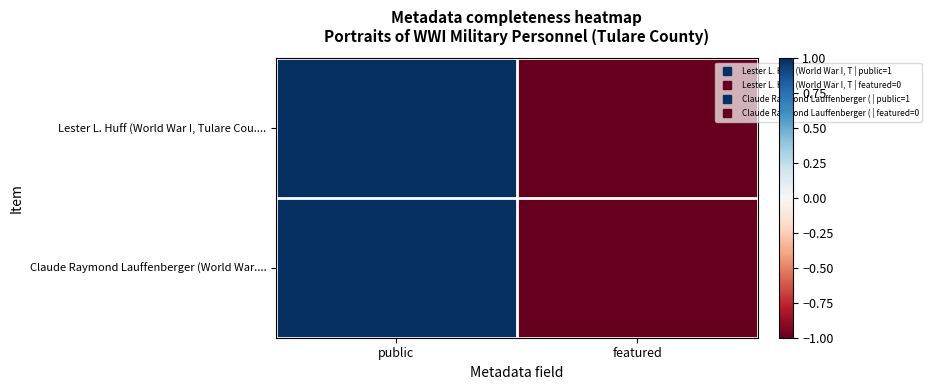

Reading left to right, extract all data points from this chart.

Lester L. Huff (World War I, Tulare Cou....: public=1	featured=-1
Claude Raymond Lauffenberger (World War....: public=1	featured=-1